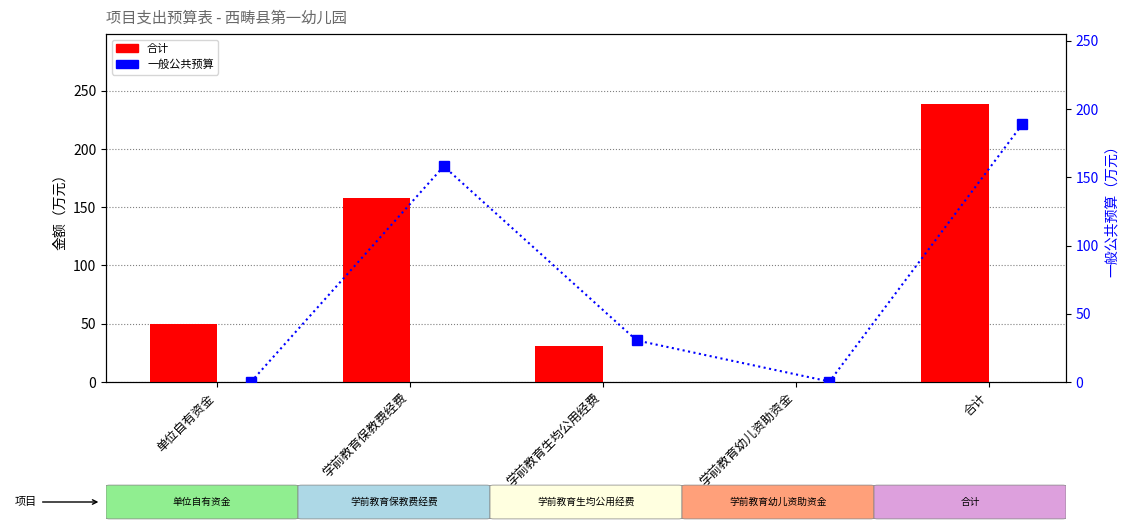

Read the 合计 value at 学前教育幼儿资助资金.

0.3